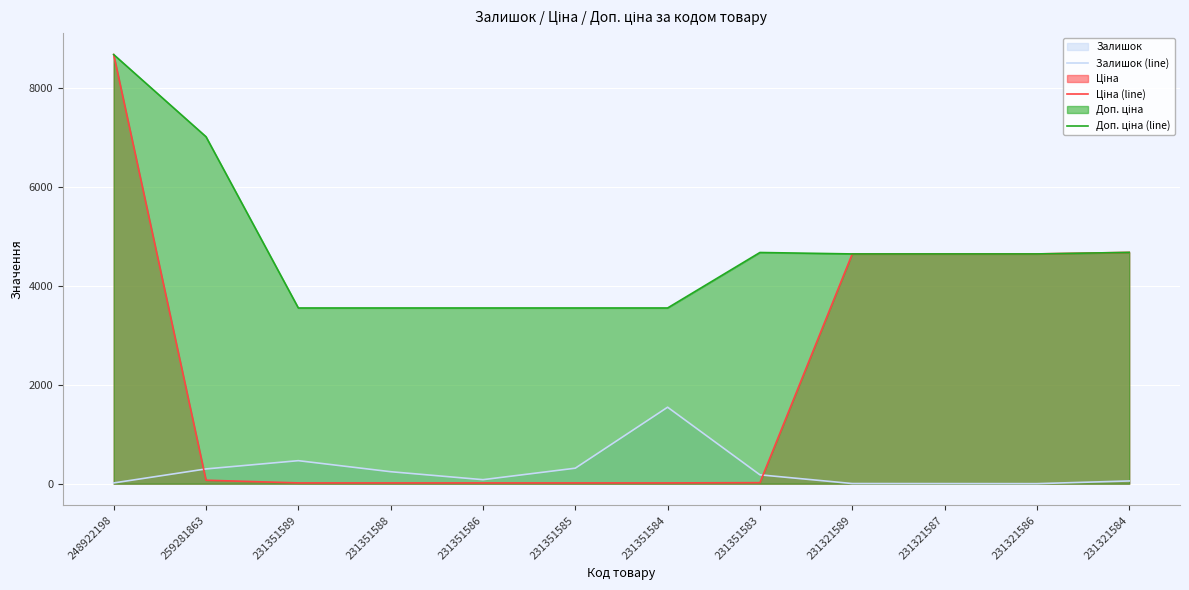

Between 248922198 and 231351588, which series saw the biggest shift?

Ціна (line)